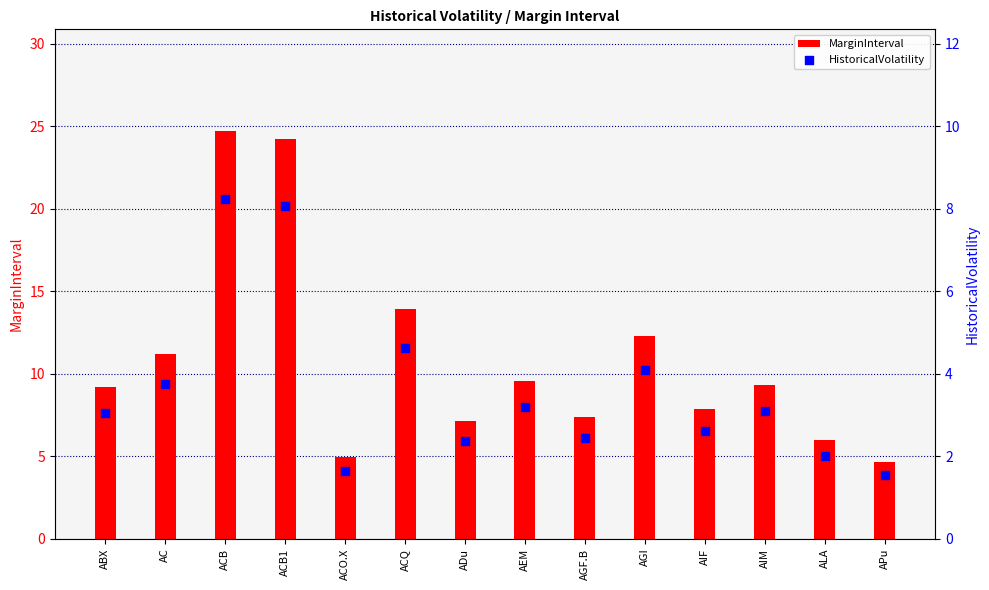

Which series reaches the minimum Y coordinate?

HistoricalVolatility